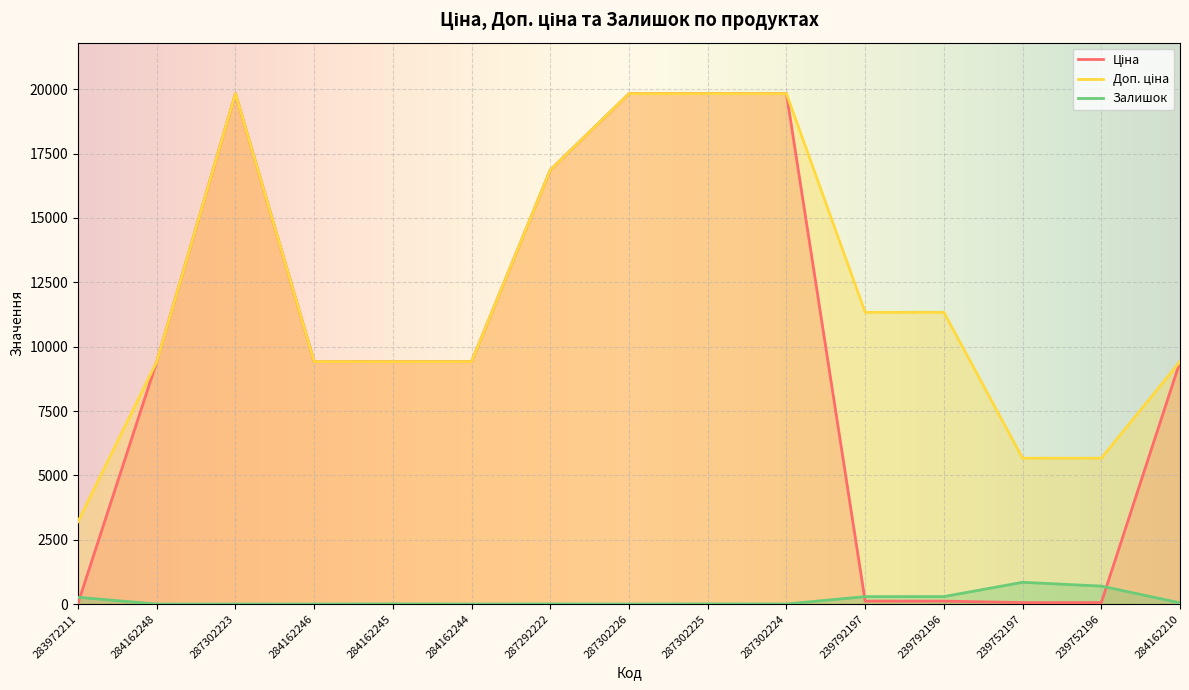

True or false: Ціна and Залишок intersect in this chart.

True